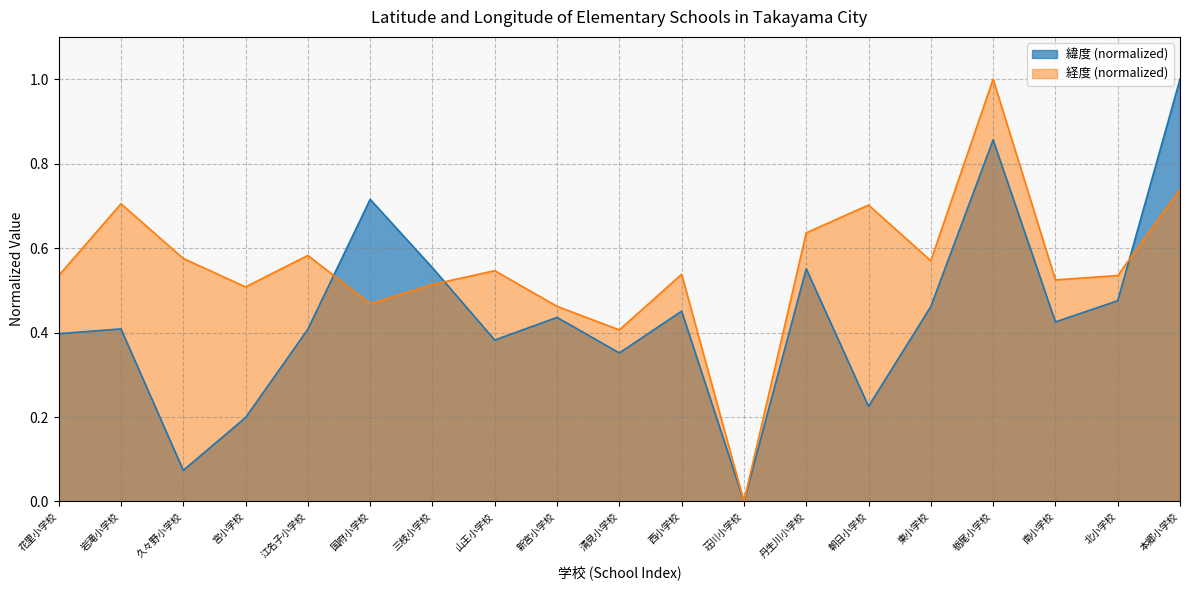

How many intersections are there between 経度 and 緯度?

3